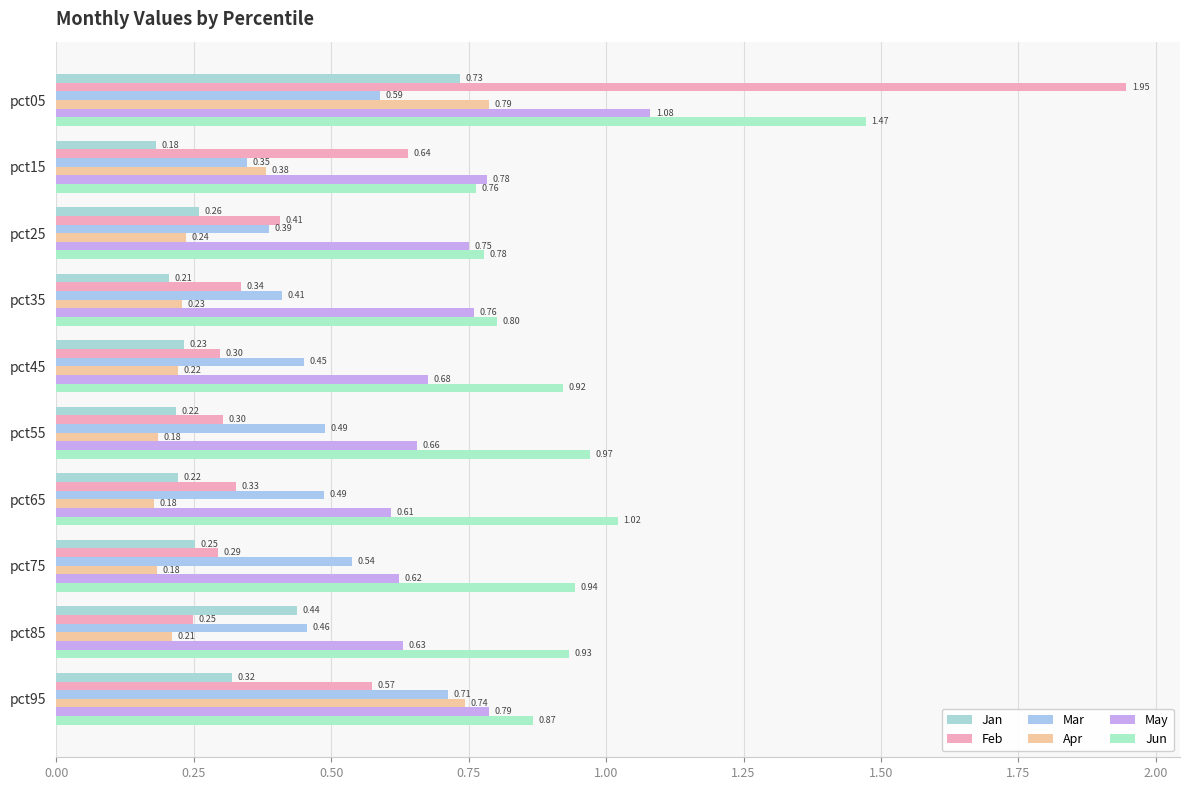

Count the number of categories in the chart.

10